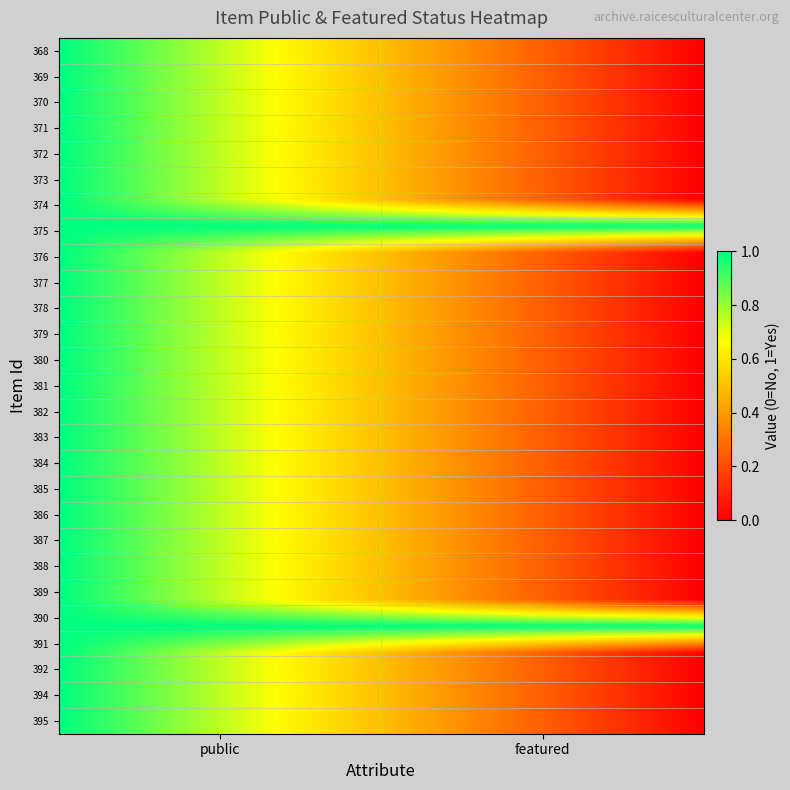

Which series has the largest range (max minus min)?

368